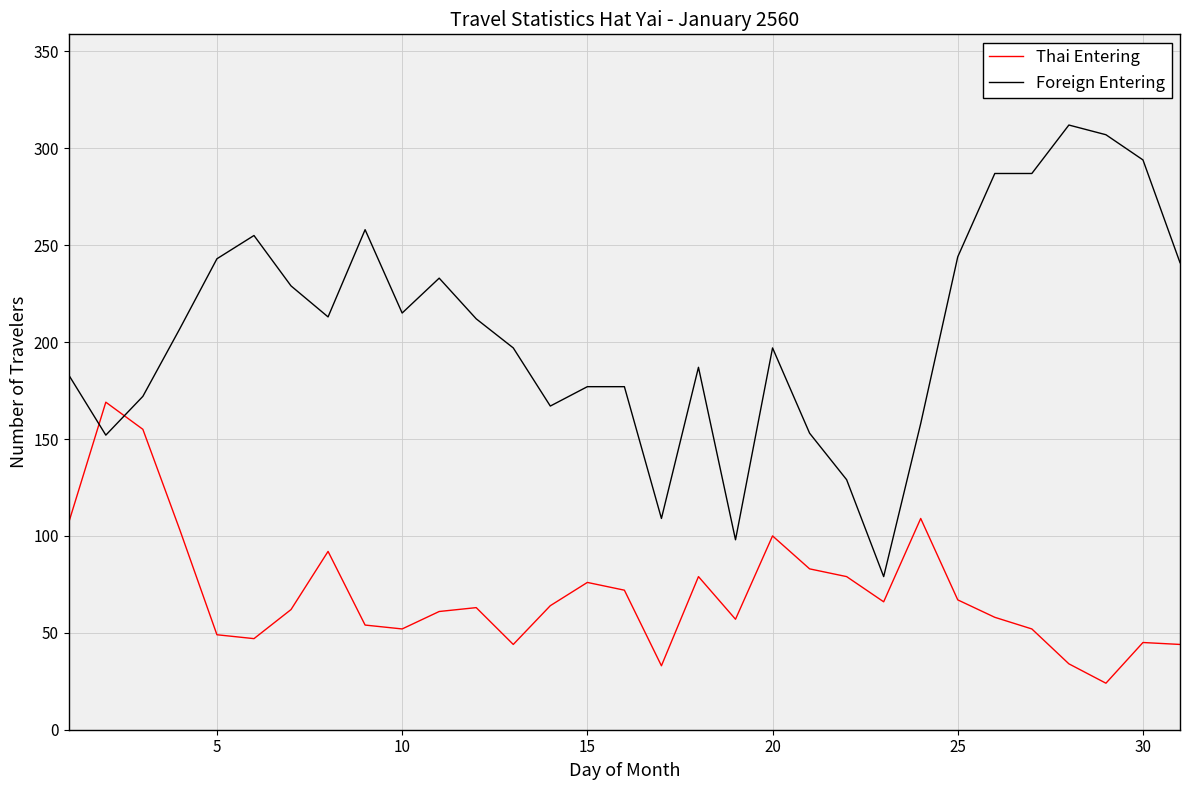

Which series has the largest total across all categories?

Foreign Entering